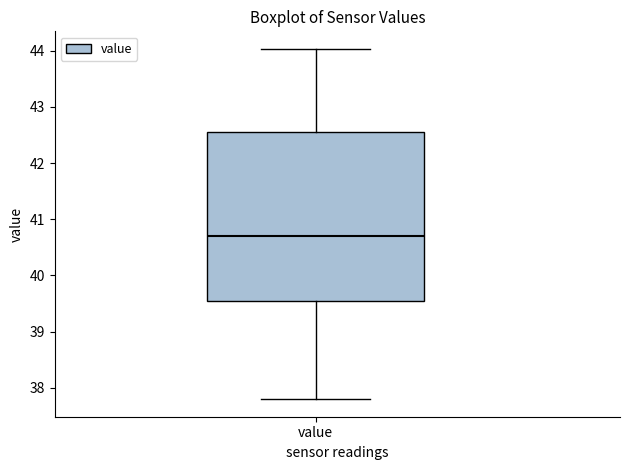

Read this box plot against the y-axis: the position of the median line, the range covered by the box, and the ends of both whiskers. The values are not printed on the chart, so give them approximately, as read against the axis.

median 40.7, box 39.6 to 42.6, whiskers 37.8 to 44.0